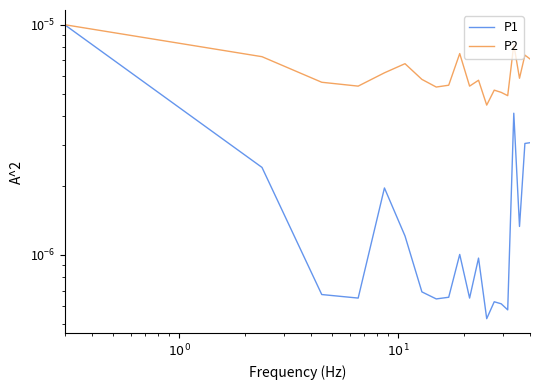

Rank the series by their maximum value, from highest to lowest.

P1, P2